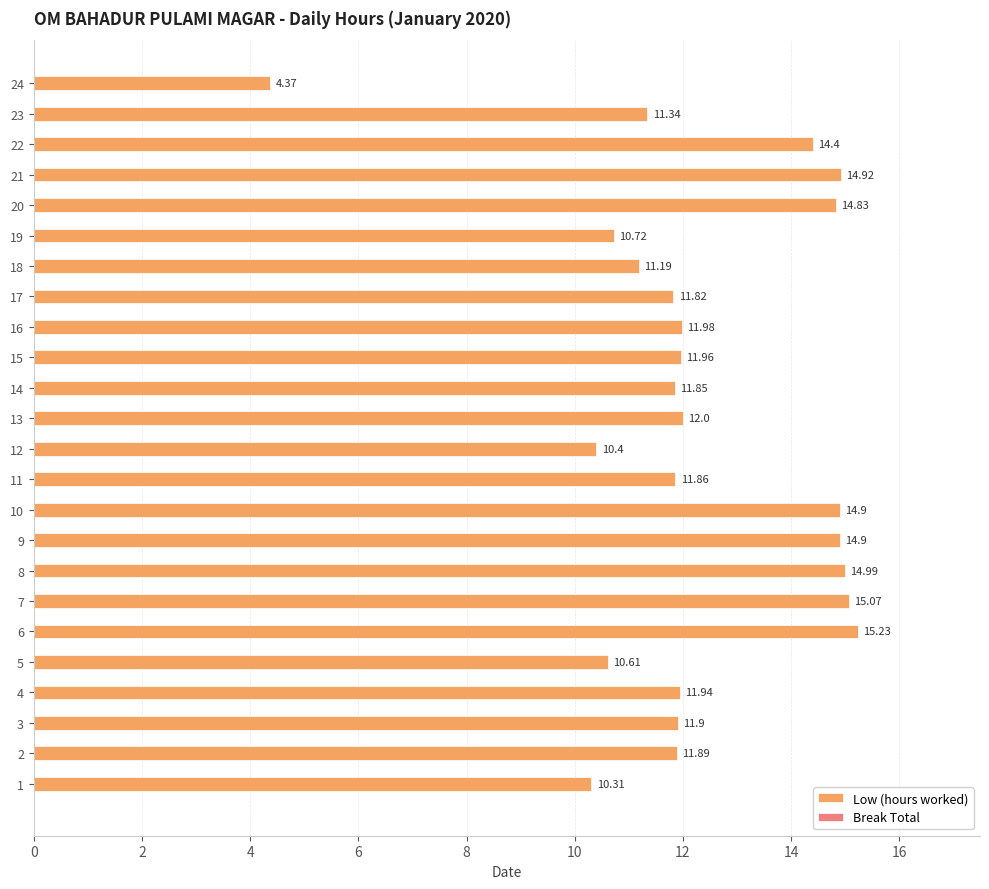

What is the sum of all values?

295.4